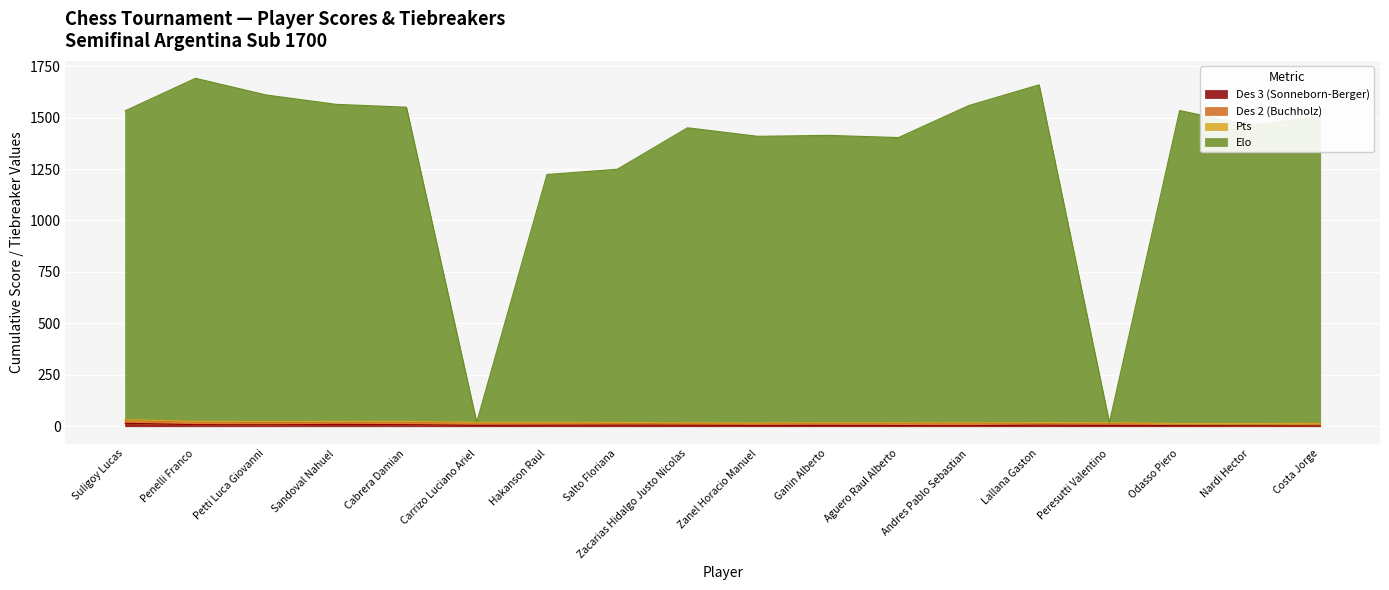

Does the chart display data point markers on the line(s)?

No